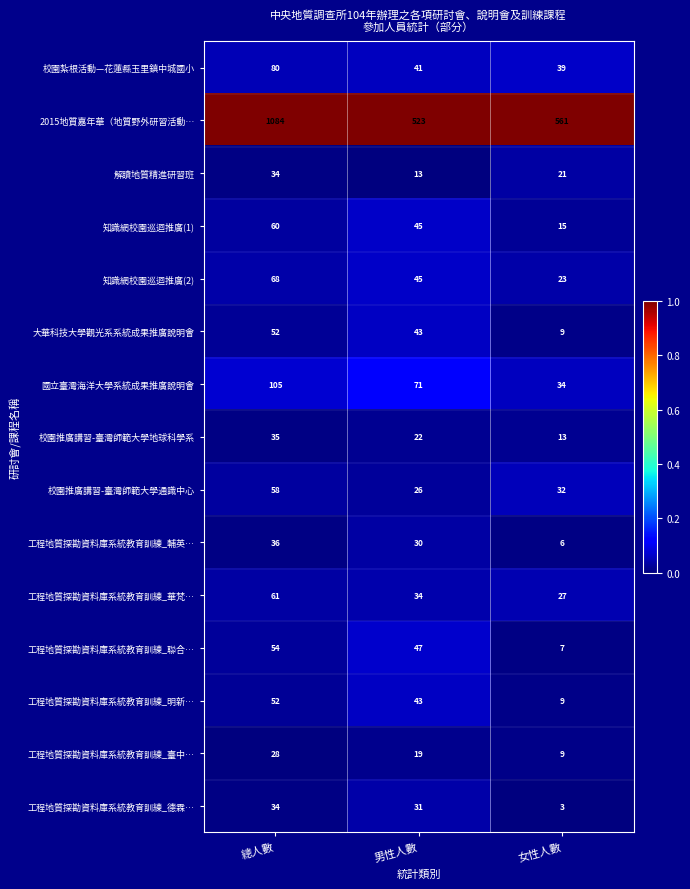

Which category has the highest value in the 工程地質探勘資料庫系統教育訓練_華梵… series?

總人數